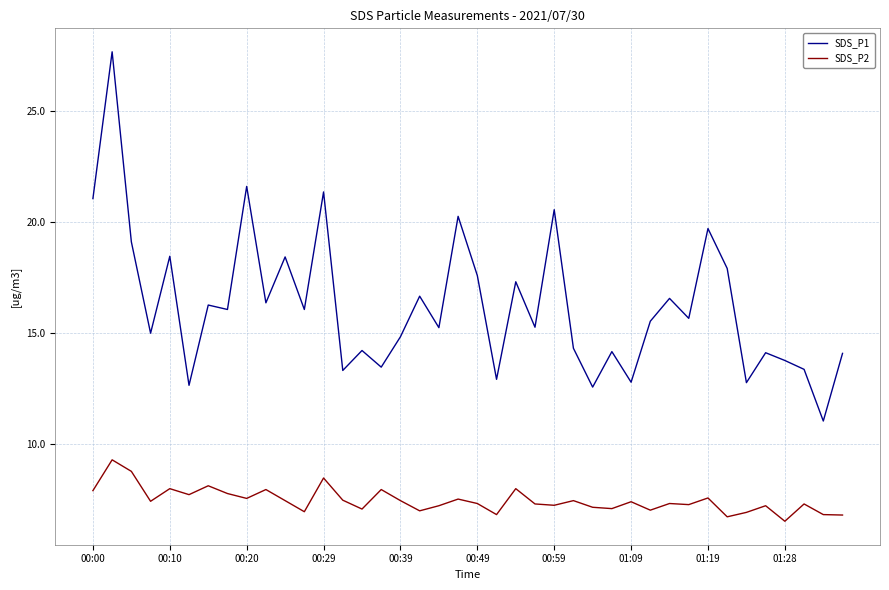

List the series in order of their peak value, lowest first.

SDS_P2, SDS_P1